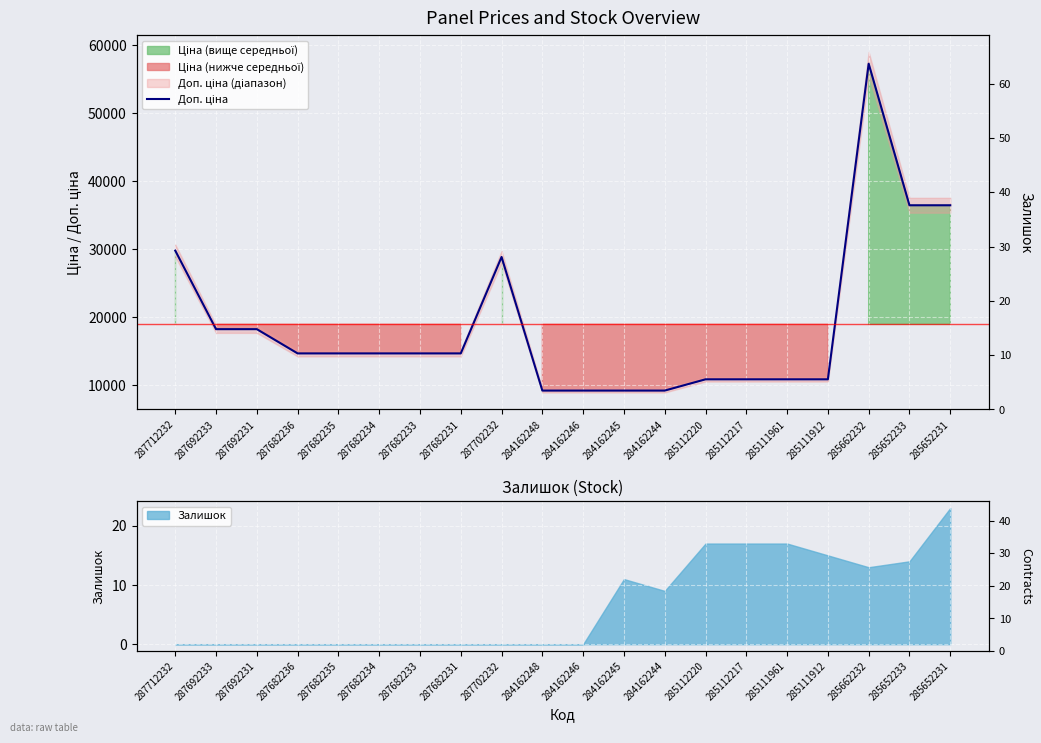

At which category does the data reach its first local peak?

287702232